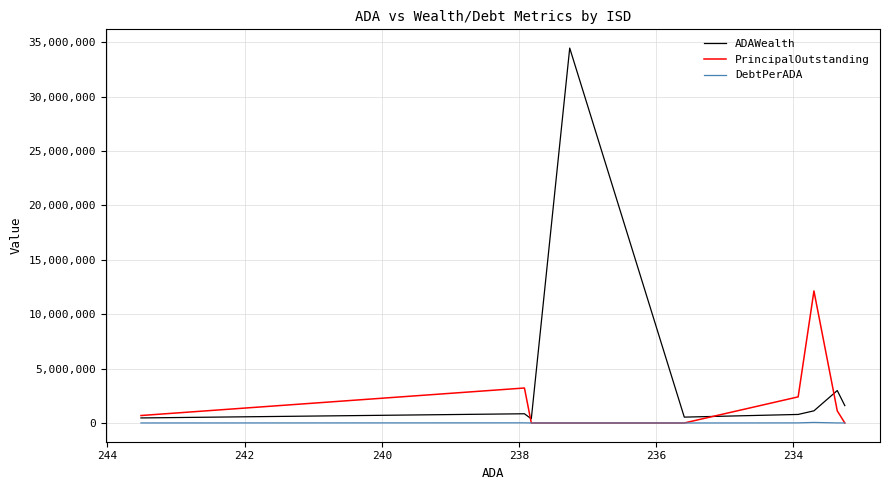

Which series has the widest spread of values?

ADAWealth